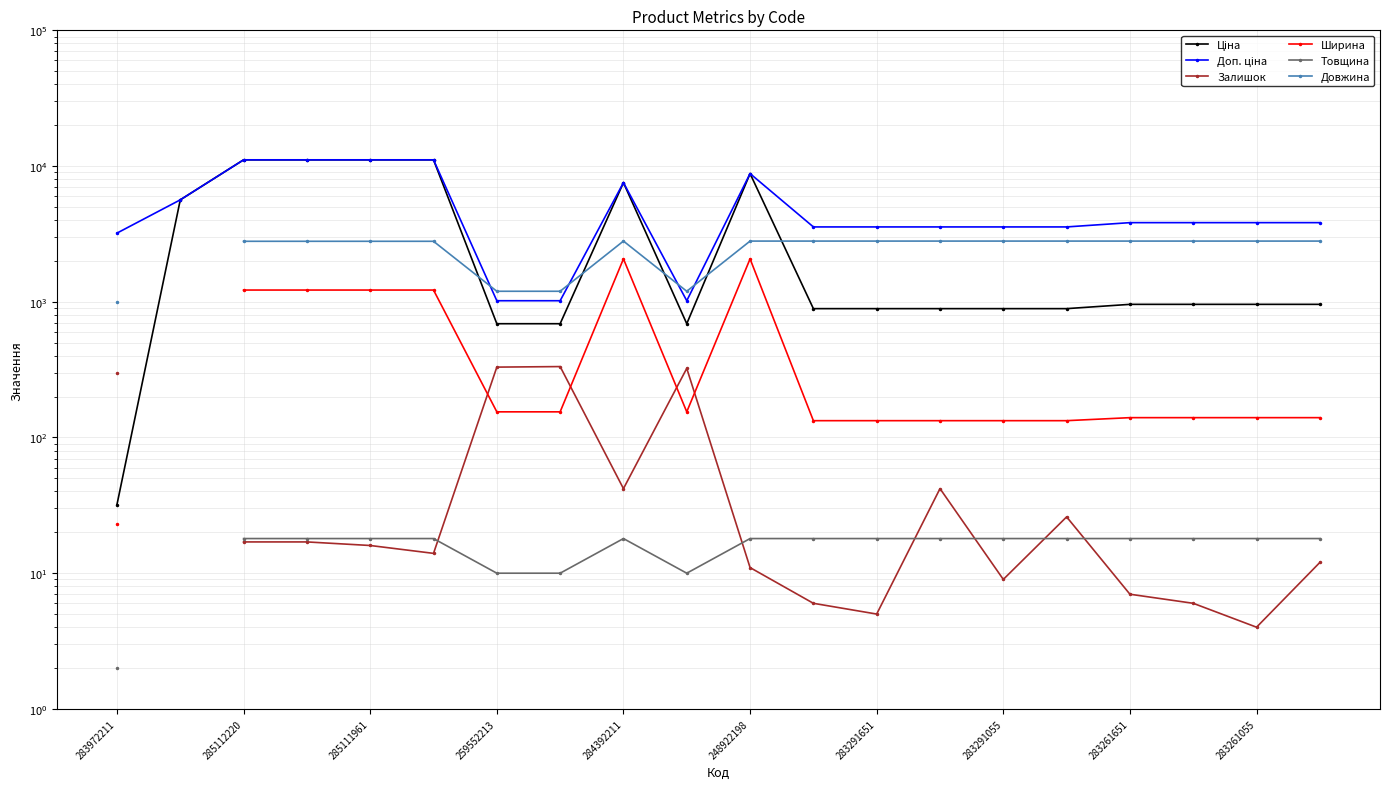

Which series has the widest spread of values?

Ціна